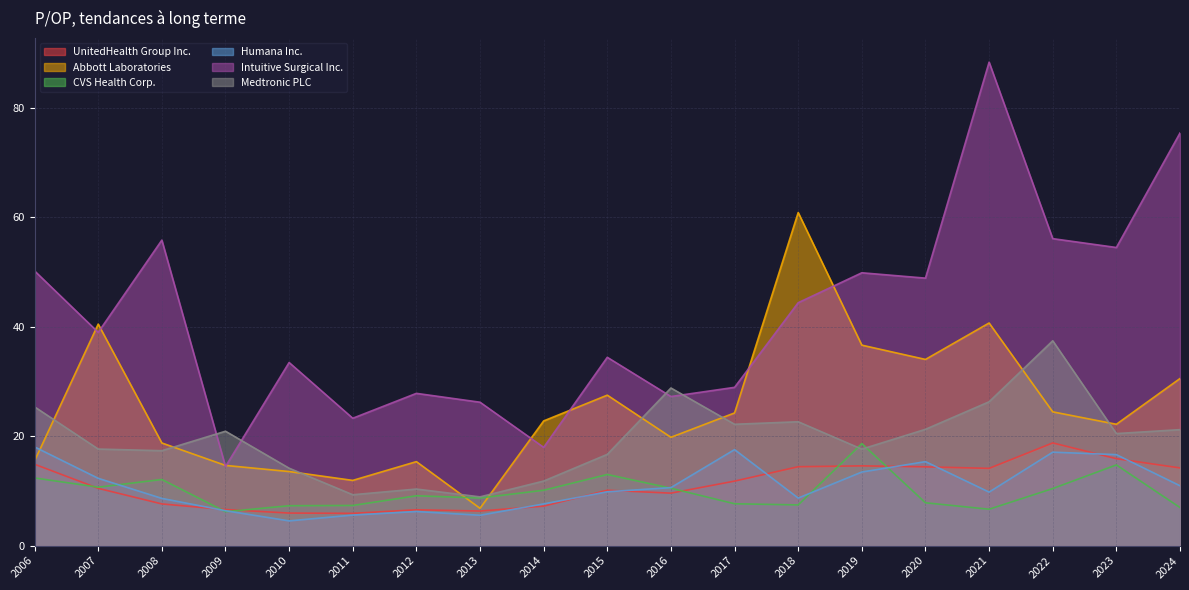

Which series has the largest range (max minus min)?

Intuitive Surgical Inc.